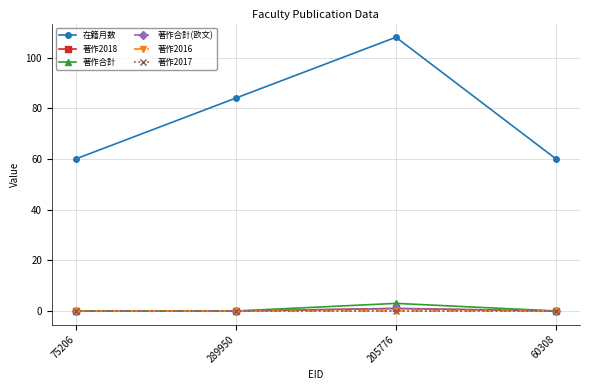

Is this an area chart (filled region under the line)?

No